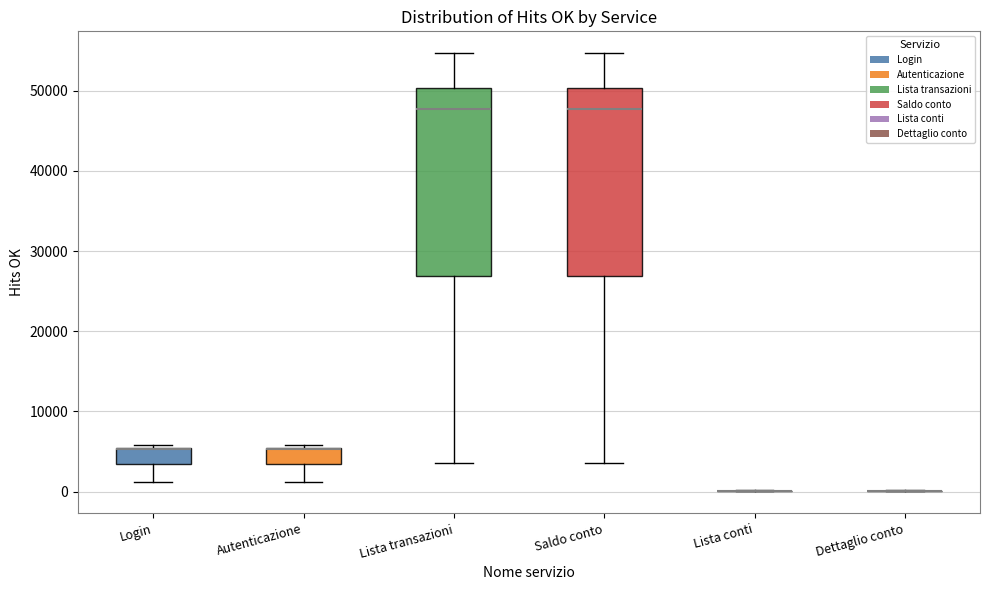

Reading left to right, read every box against the y-axis: the position of its median line, the range the box covers, and the ends of its whiskers. The values are not printed on the chart, so give them approximately, as read against the axis.

Login: median 5000 (drawn on the box's upper edge), box 3000 to 5000, whiskers 1000 to 6000
Autenticazione: median 5000 (drawn on the box's upper edge), box 3000 to 5000, whiskers 1000 to 6000
Lista transazioni: median 48000, box 27000 to 50000, whiskers 4000 to 55000
Saldo conto: median 48000, box 27000 to 50000, whiskers 4000 to 55000
Lista conti: box collapsed to a line at 0, whiskers 0 to 0
Dettaglio conto: box collapsed to a line at 0, whiskers 0 to 0